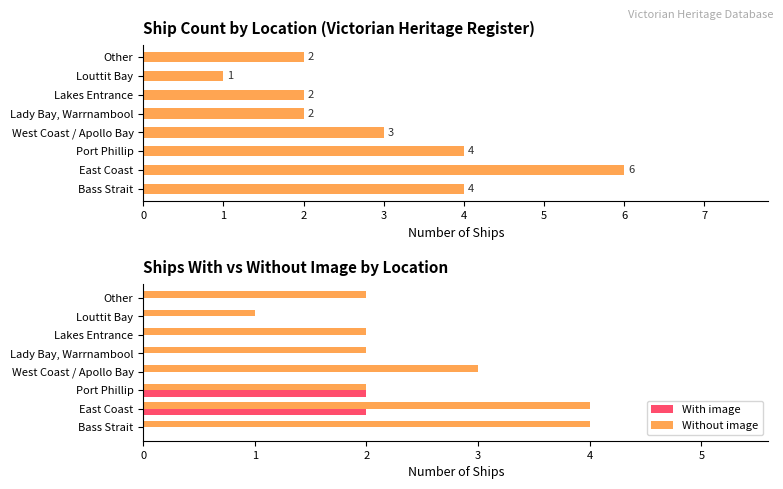

Reading left to right, list all the values displayed in this chart.

Ship count: 4	6	4	3	2	2	1	2
With image: 0	2	2	0	0	0	0	0
Without image: 4	4	2	3	2	2	1	2